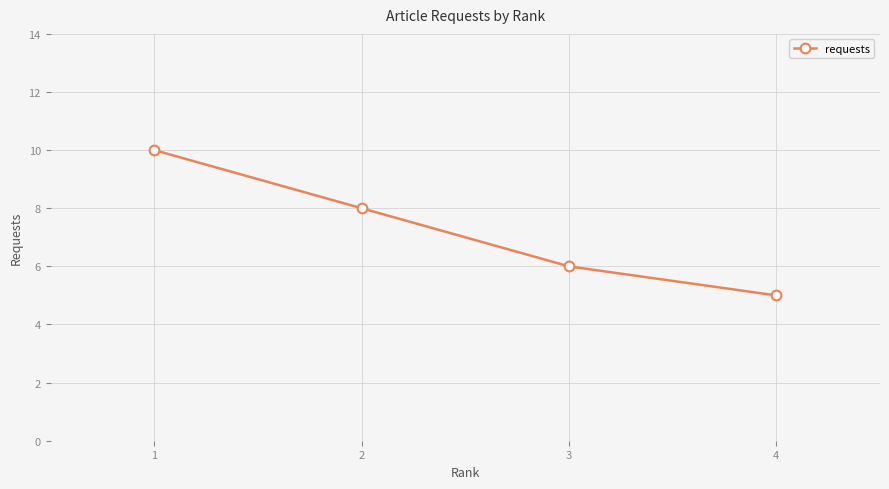

The chart shows a value of 10 at 1. True or false?

True